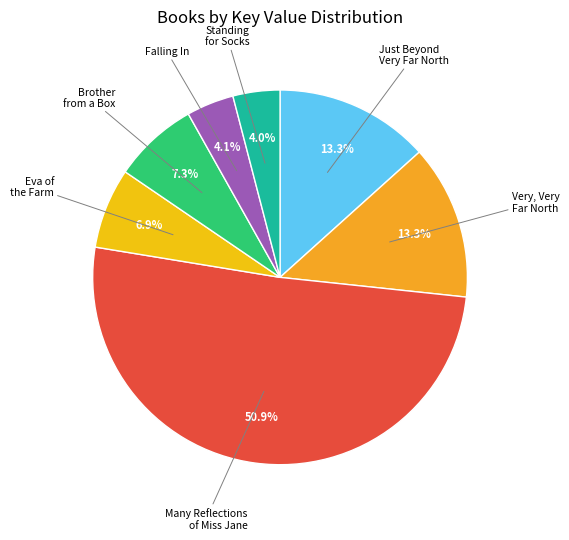

To the nearest percent, what is the difference between the largest and smallest slice percentages?

47%